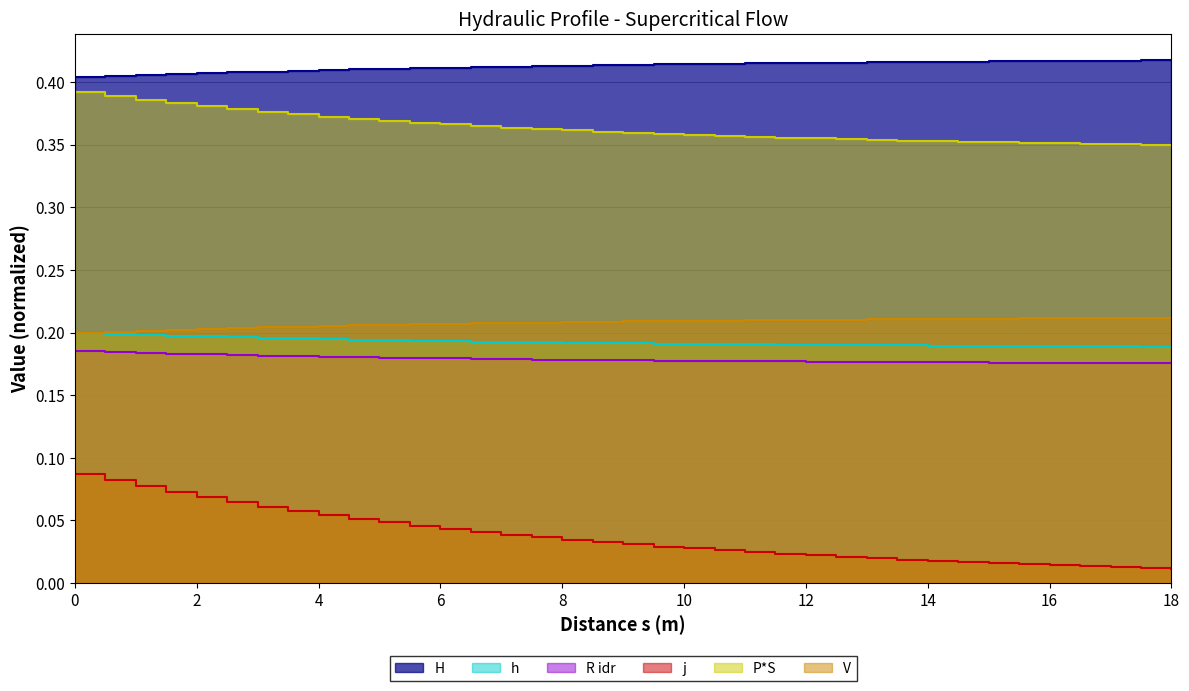

True or false: j and h cross at least once.

False